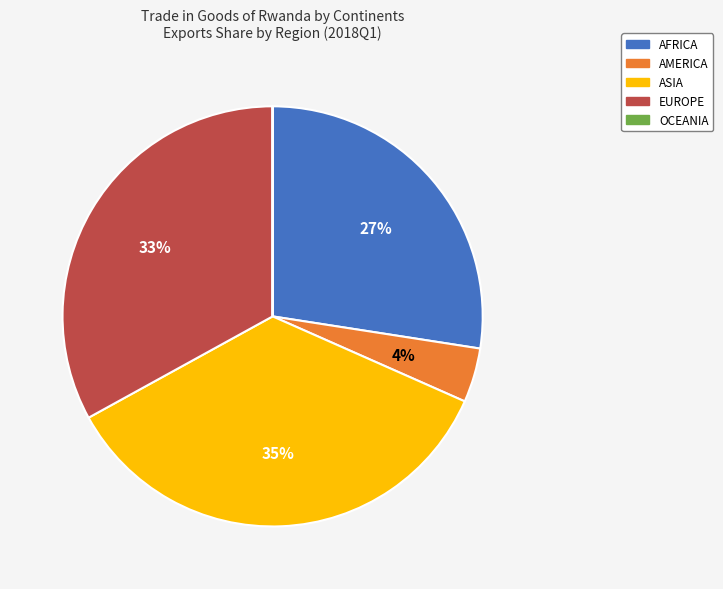

Which has a higher value, AMERICA or EUROPE?

EUROPE